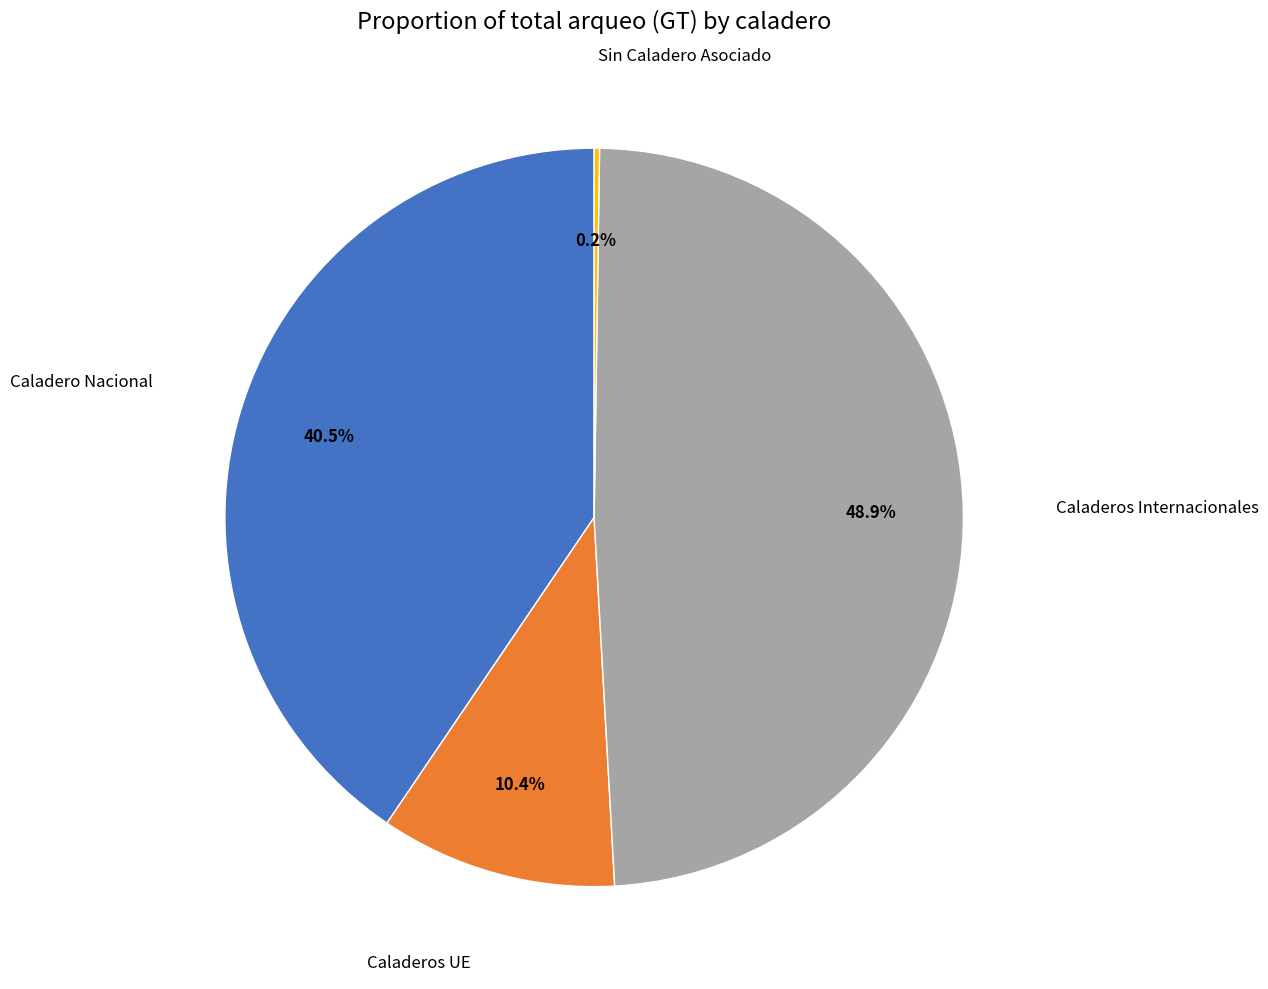

Does any single category account for the majority?

No